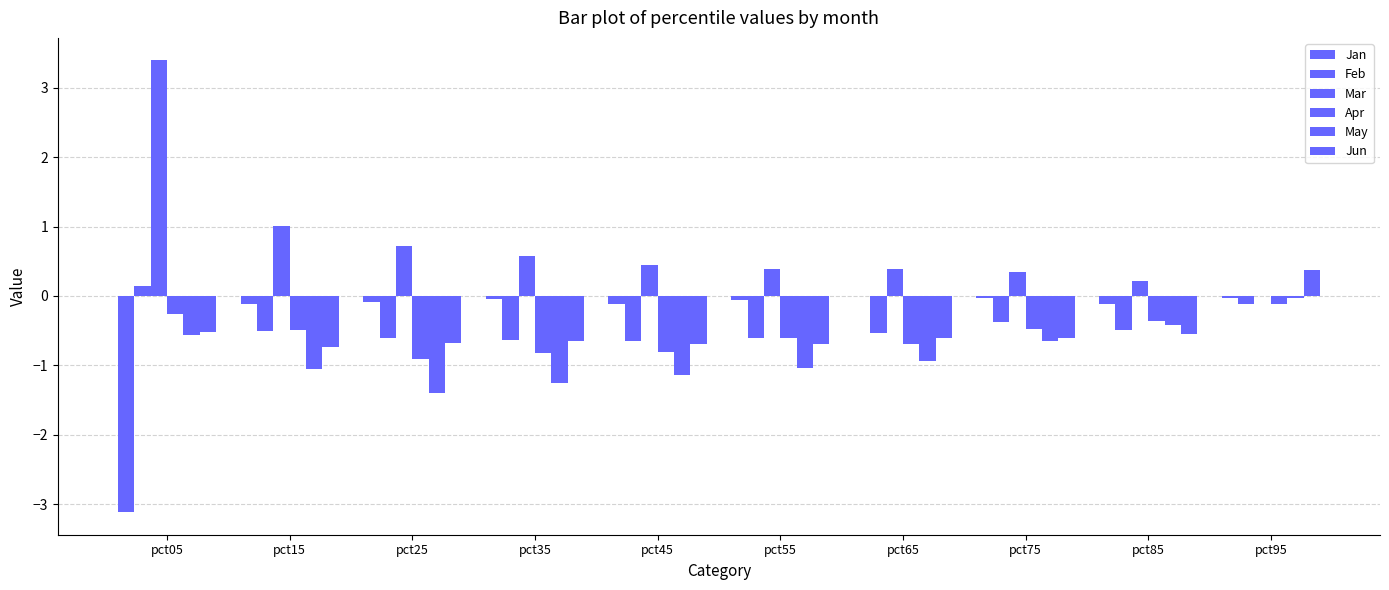

What is the highest value of the Jun series?

0.4